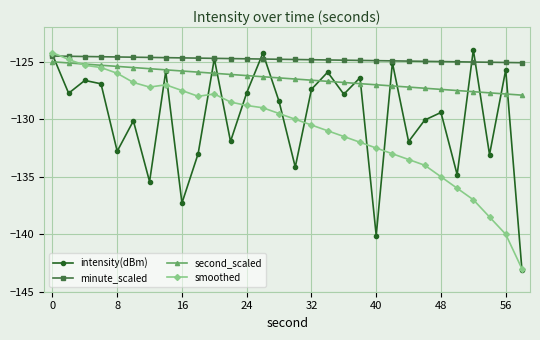

How many data points does each series have?

30